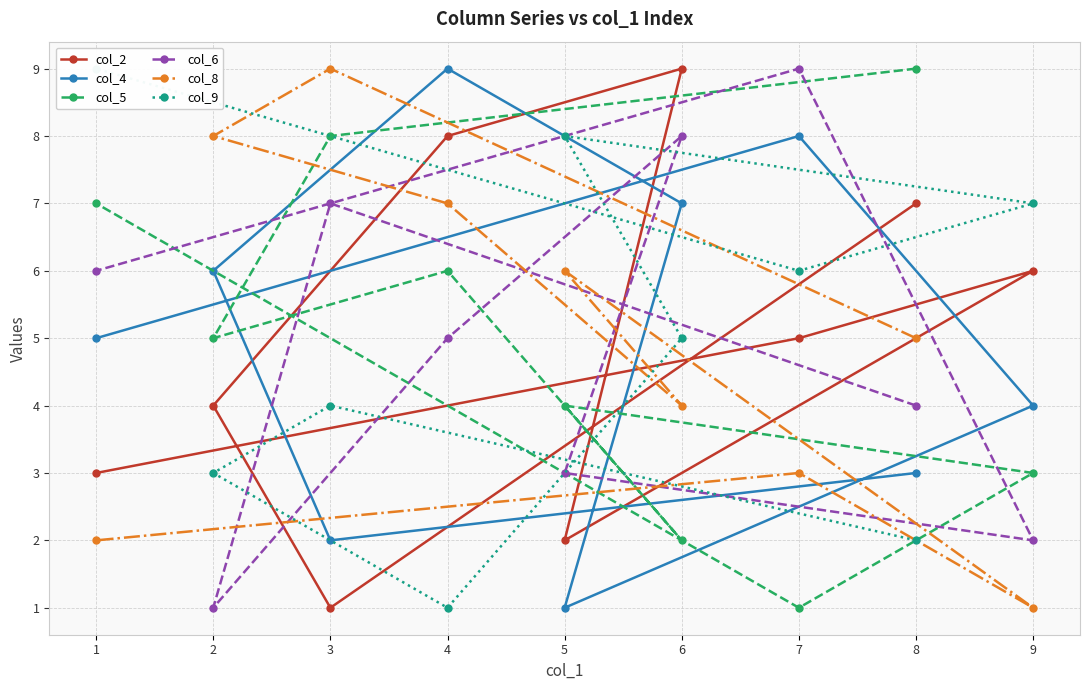

How many series are shown in this chart?

6